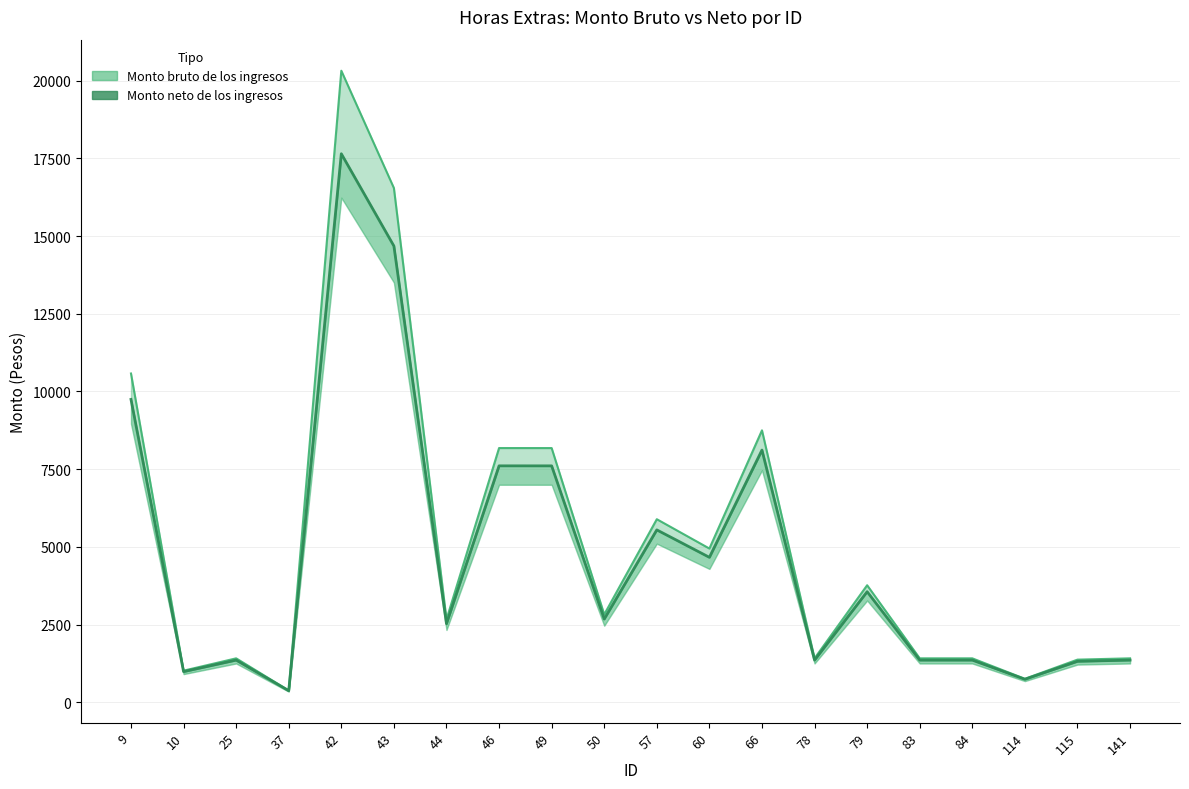

What is the sum of all Monto neto de los ingresos values?

94542.0